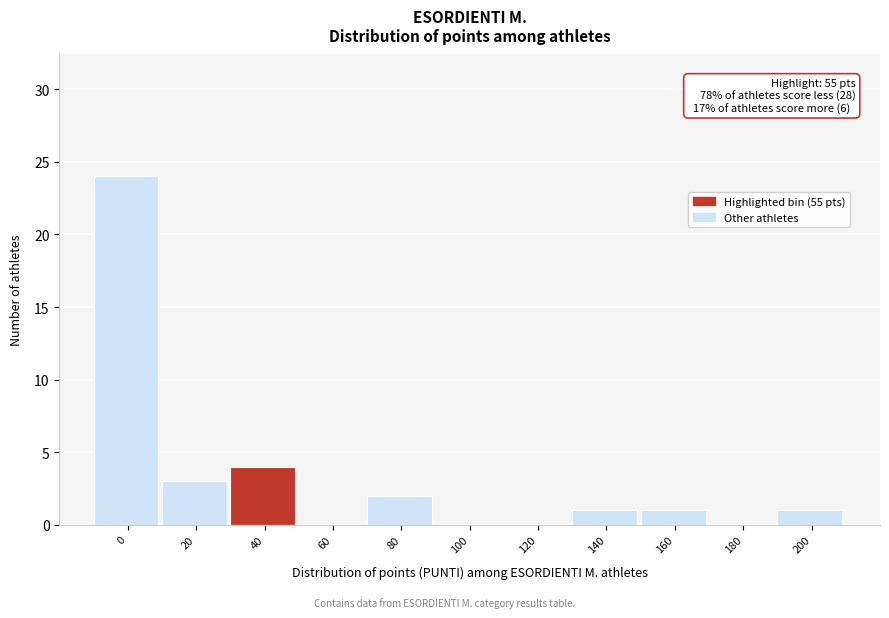

Reading left to right, what are all the values shown in this chart?

0=24	20=3	40=4	60=0	80=2	100=0	120=0	140=1	160=1	180=0	200=1